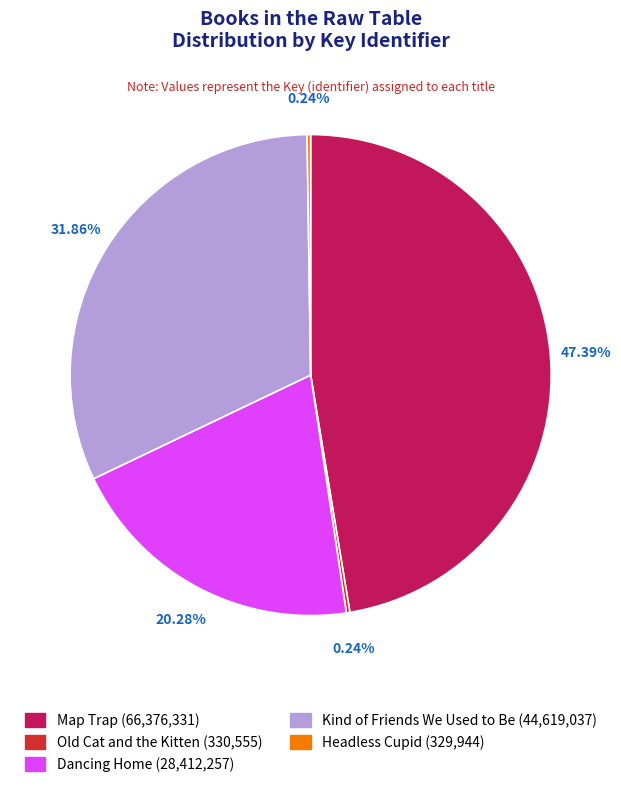

Is there any slice that represents more than half of the pie?

No